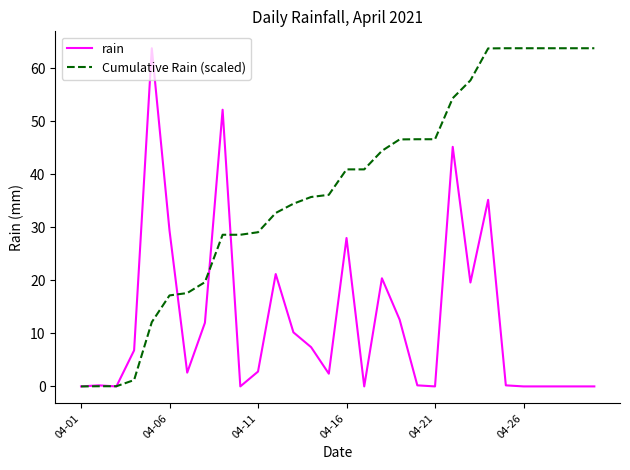

List the series in order of their overall mean, highest first.

Cumulative Rain (scaled), rain